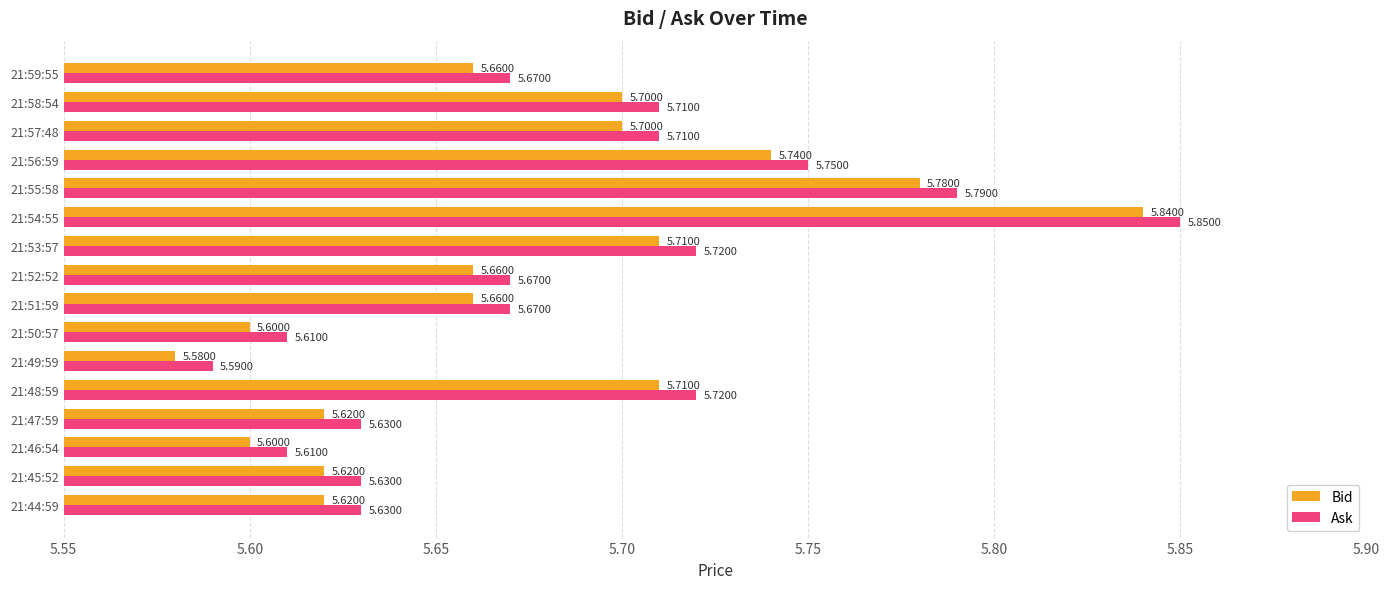

What is the difference between the maximum and minimum values in the Bid series?

0.3